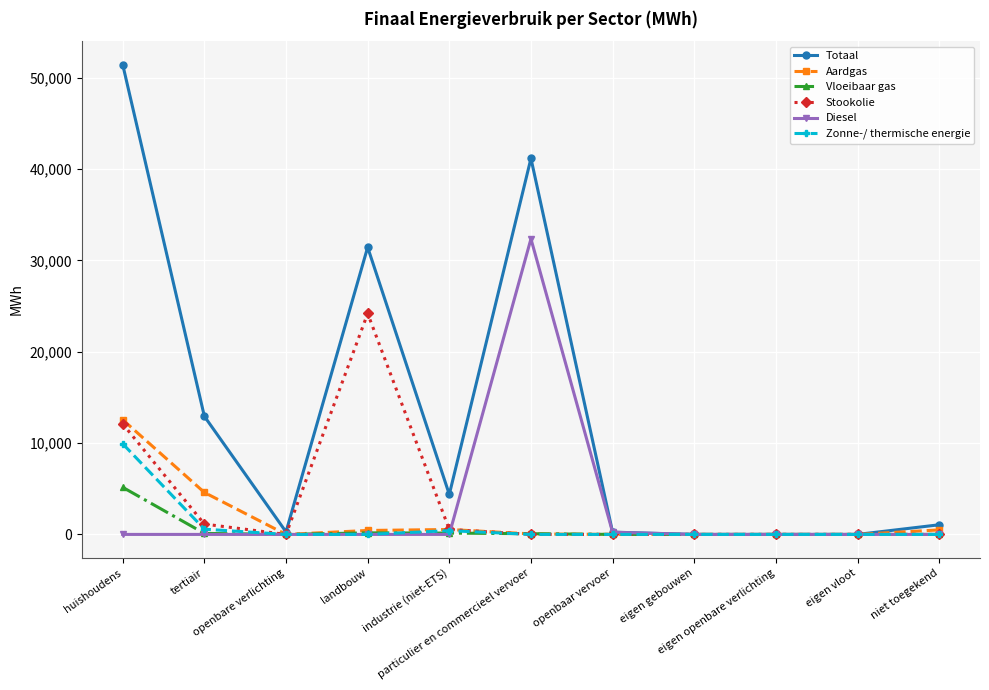

Rank the series by their maximum value, from lowest to highest.

Vloeibaar gas, Zonne-/ thermische energie, Aardgas, Stookolie, Diesel, Totaal